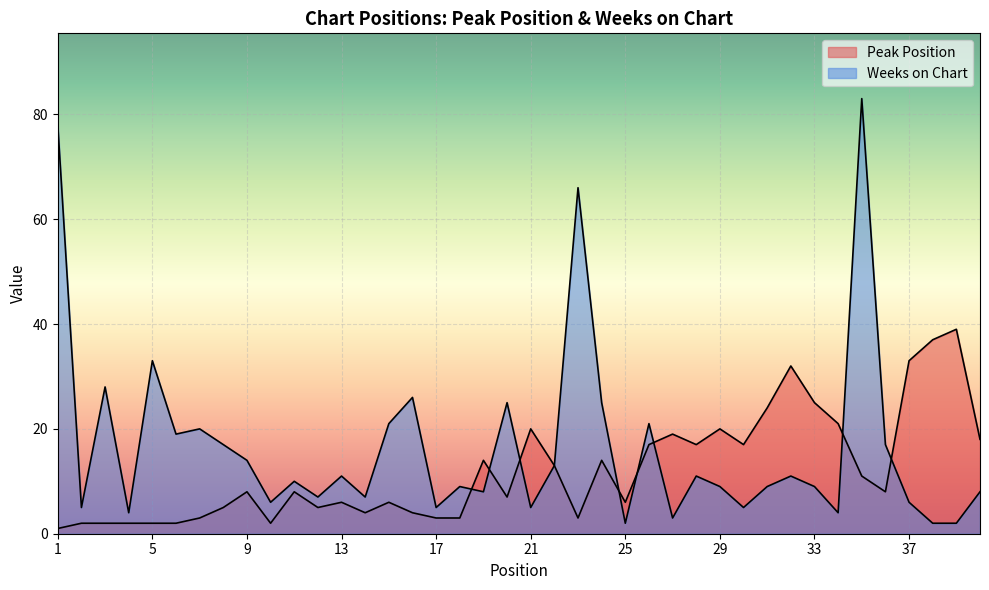

True or false: Peak Position has more than 1 interior local peaks.

True